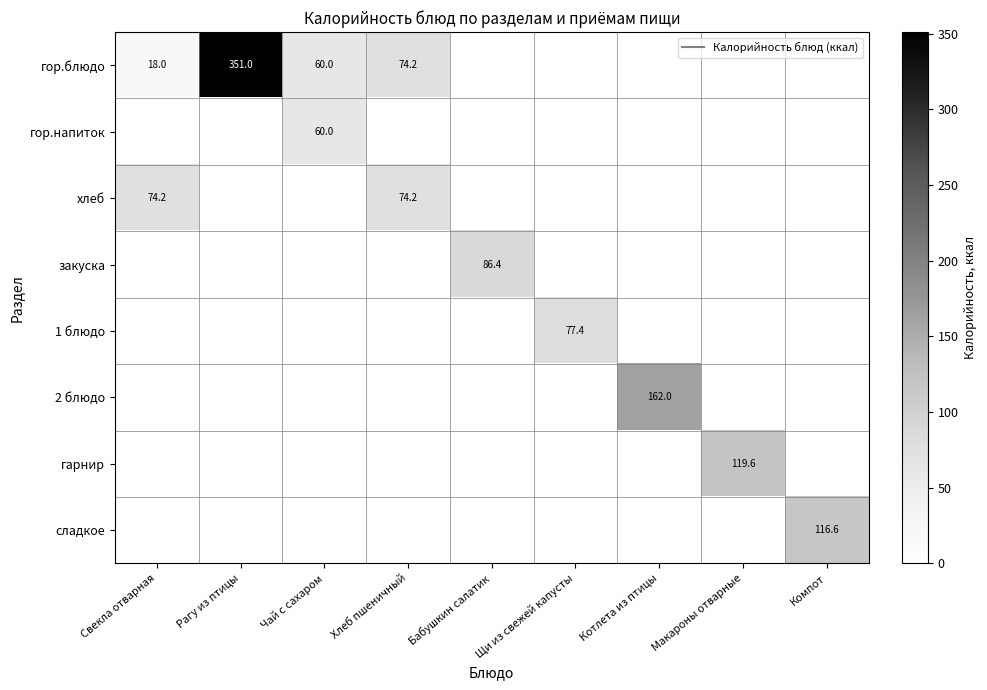

What is the difference between the highest and lowest values at Щи из свежей капусты?

77.4